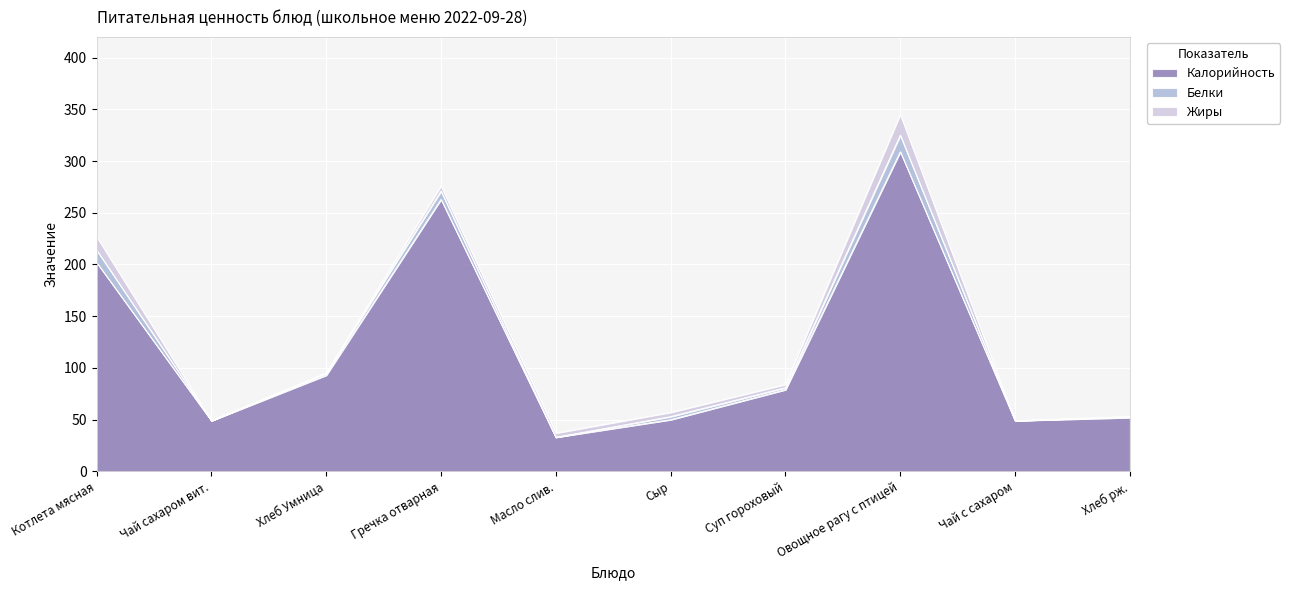

How many series are shown in this chart?

3